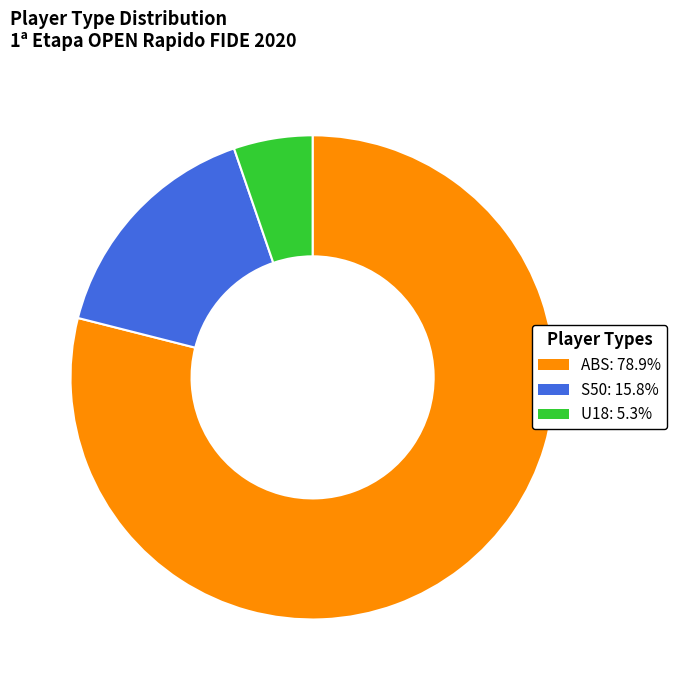

Does any single category account for the majority?

Yes